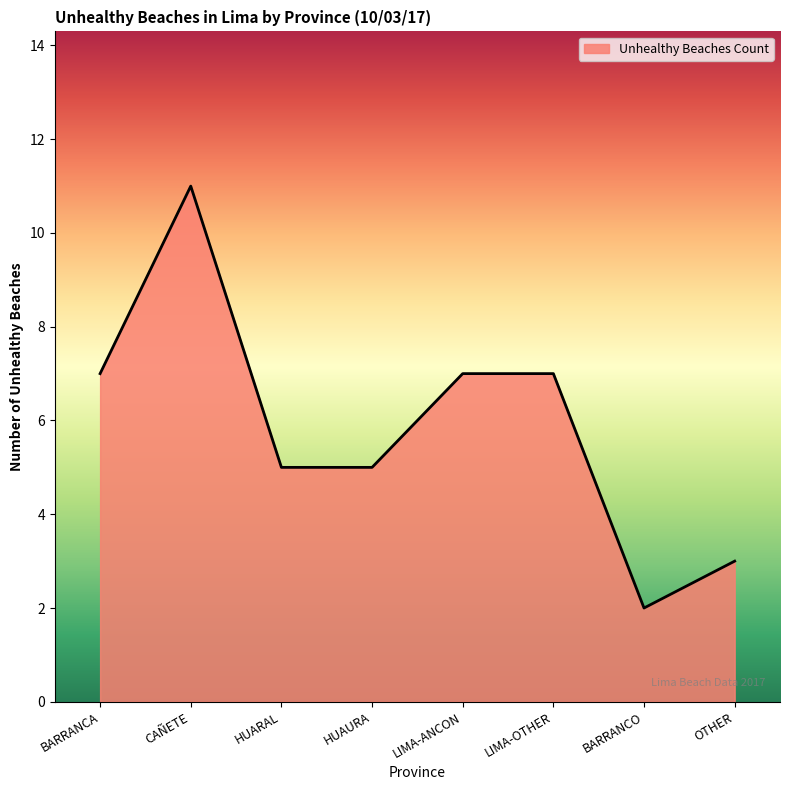

Reading left to right, extract all data points from this chart.

7	11	5	5	7	7	2	3